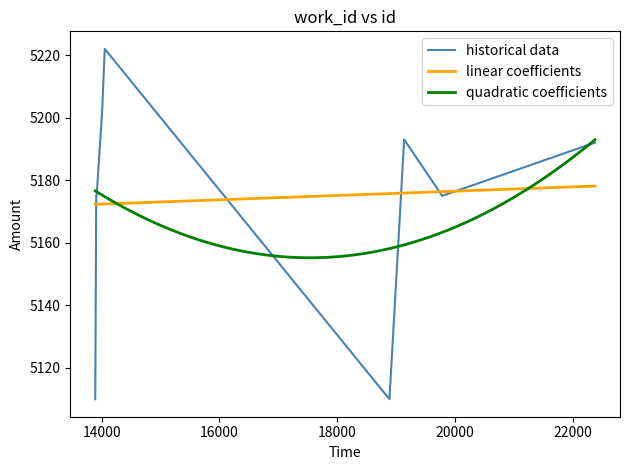

What is the maximum value shown in the chart?

5222